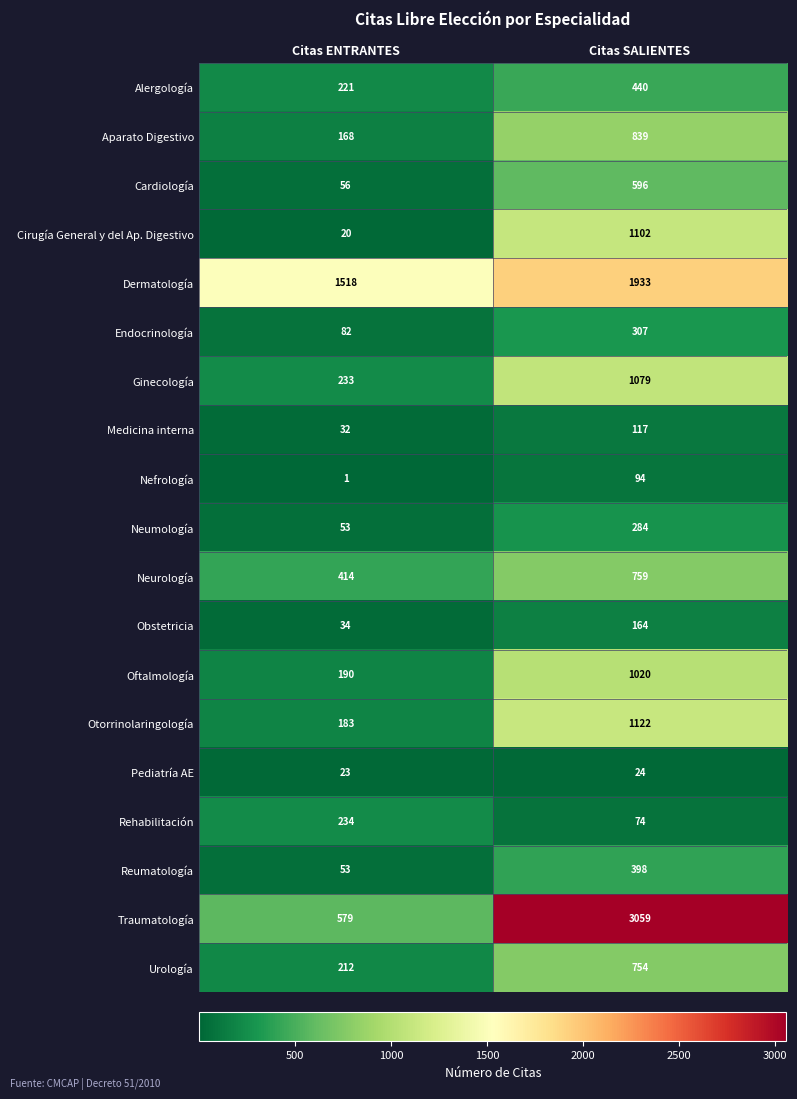

Count the number of data series in this chart.

19